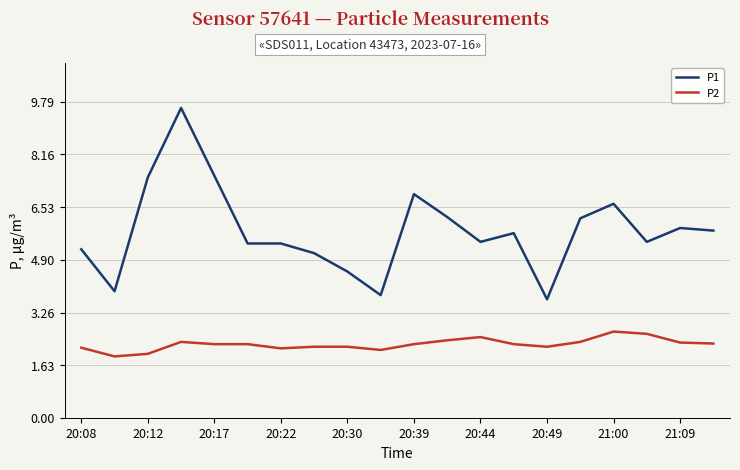

Rank the series by their maximum value, from lowest to highest.

P2, P1